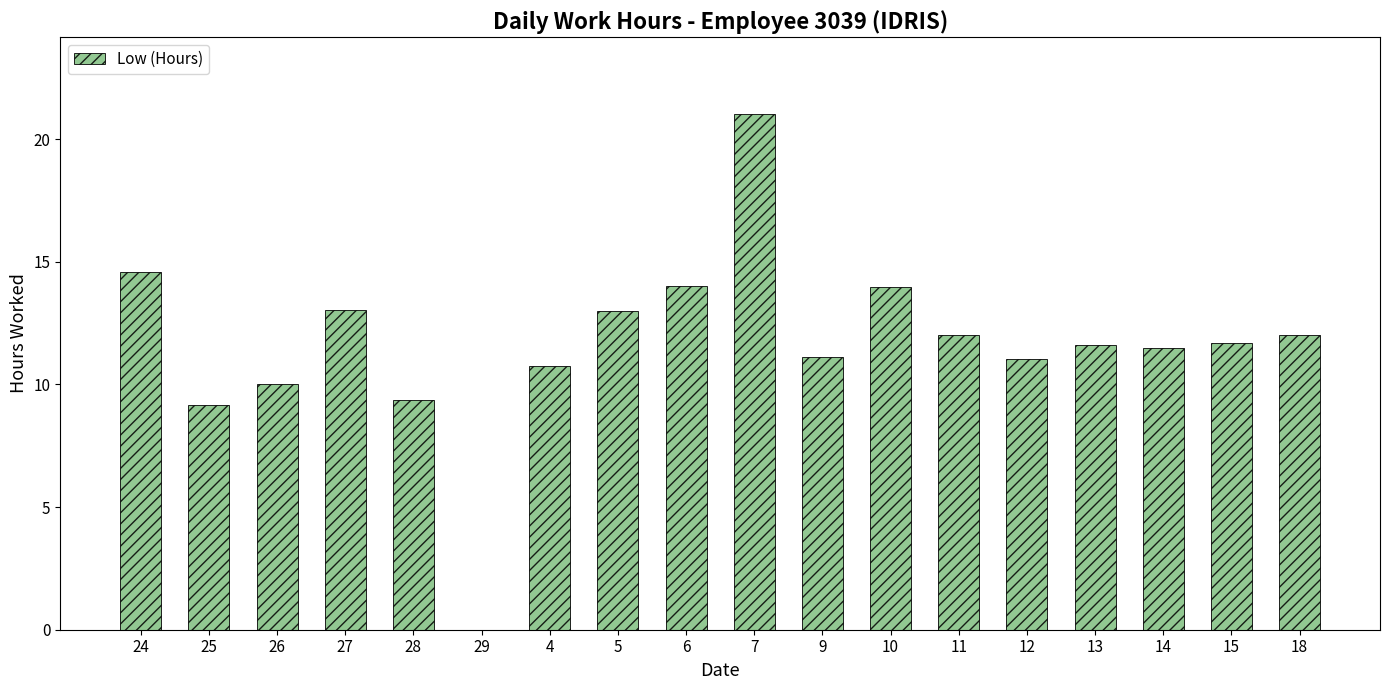

Which label corresponds to the largest value in the chart?

7